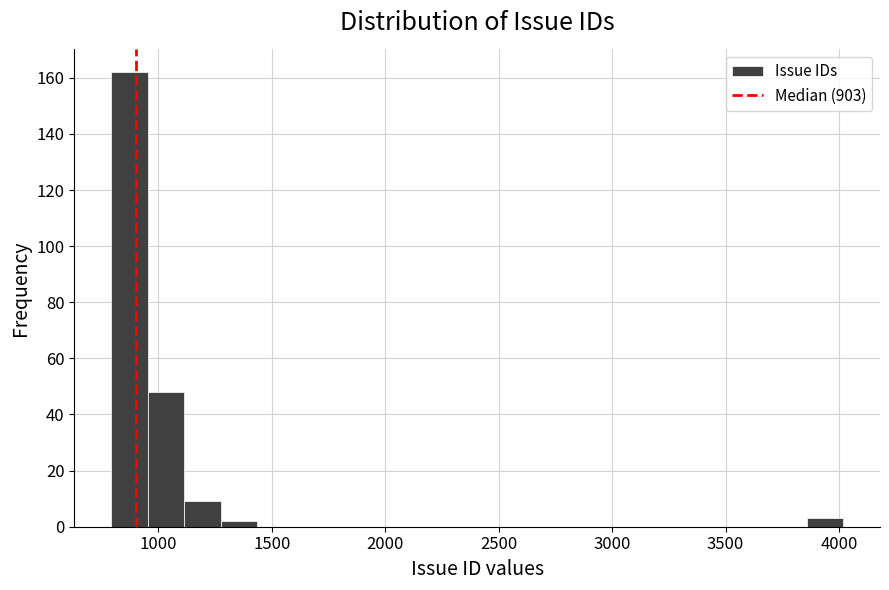

Read against the x-axis, roughly where is the centre of the tallest bar?

850